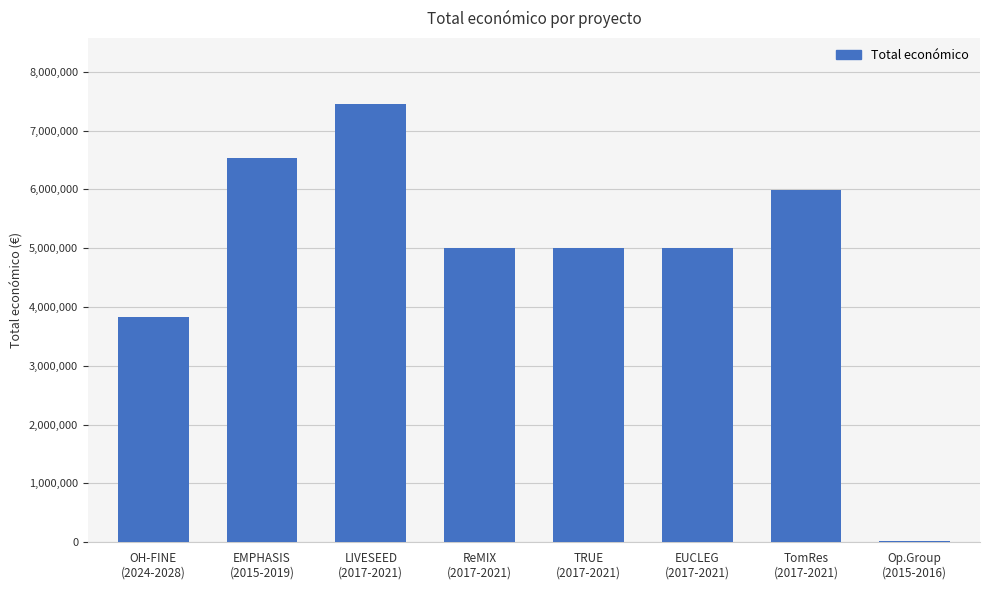

What is the sum of all values?

38818450